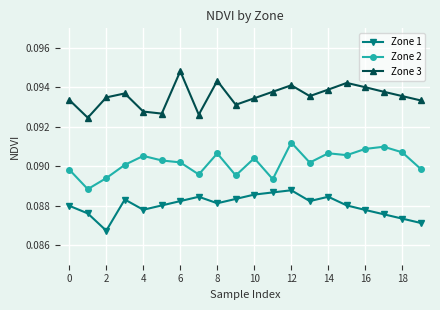

What is the sum of all Zone 1 values?

1.8